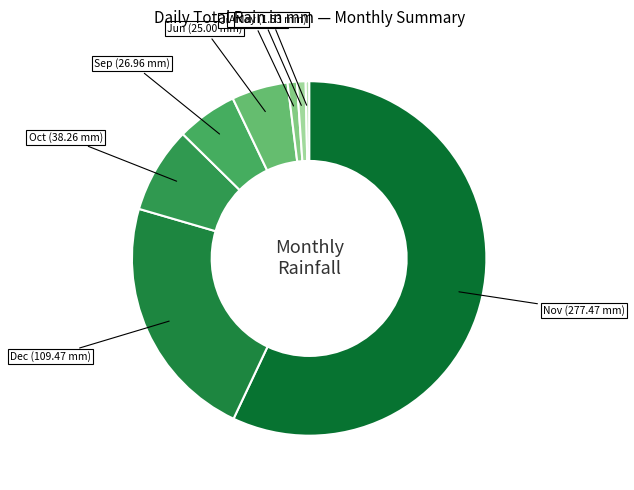

Count the number of slices in the pie.

8